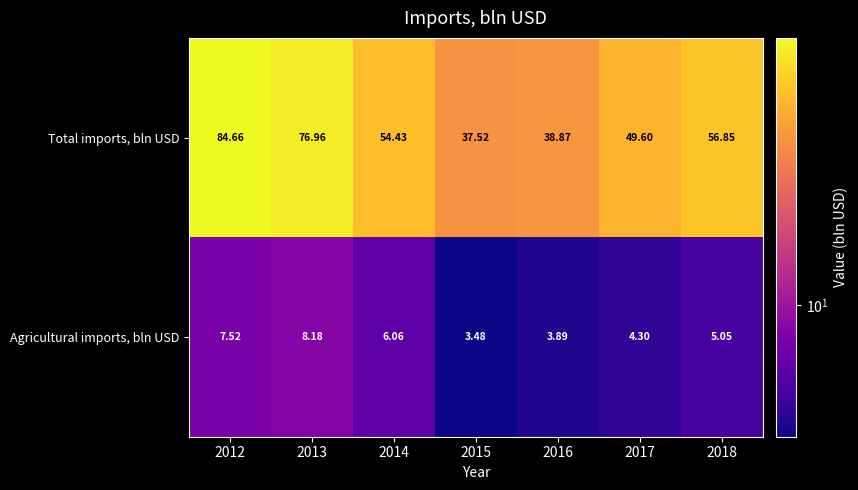

Which series has the largest range (max minus min)?

Total imports, bln USD